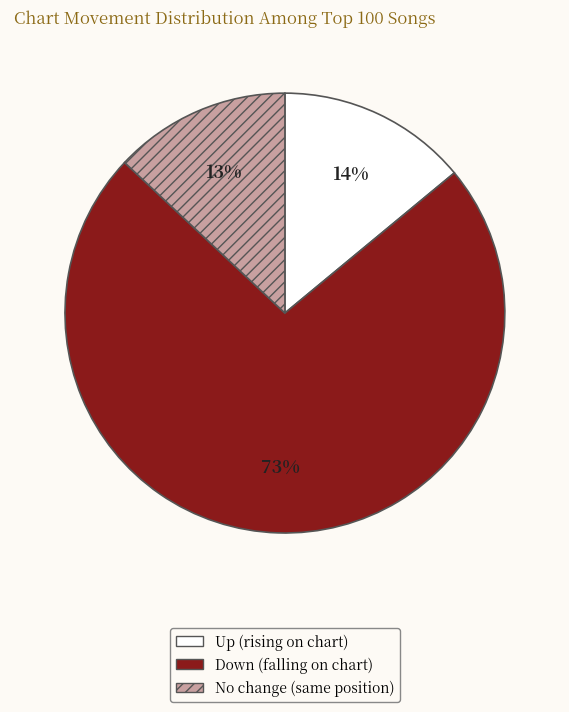

Does any single category account for the majority?

Yes